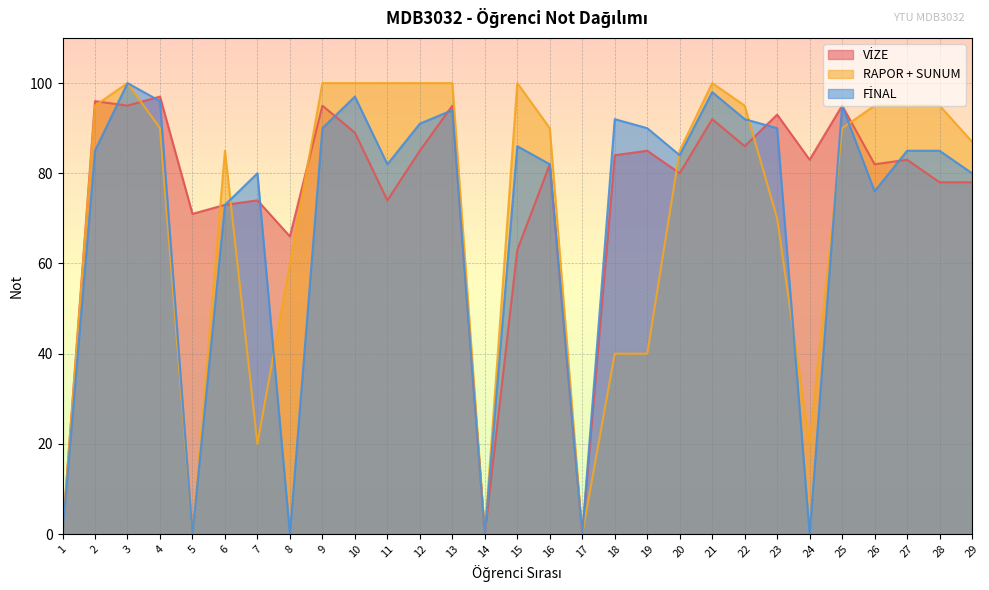

Which category has the highest value in the FİNAL series?

3